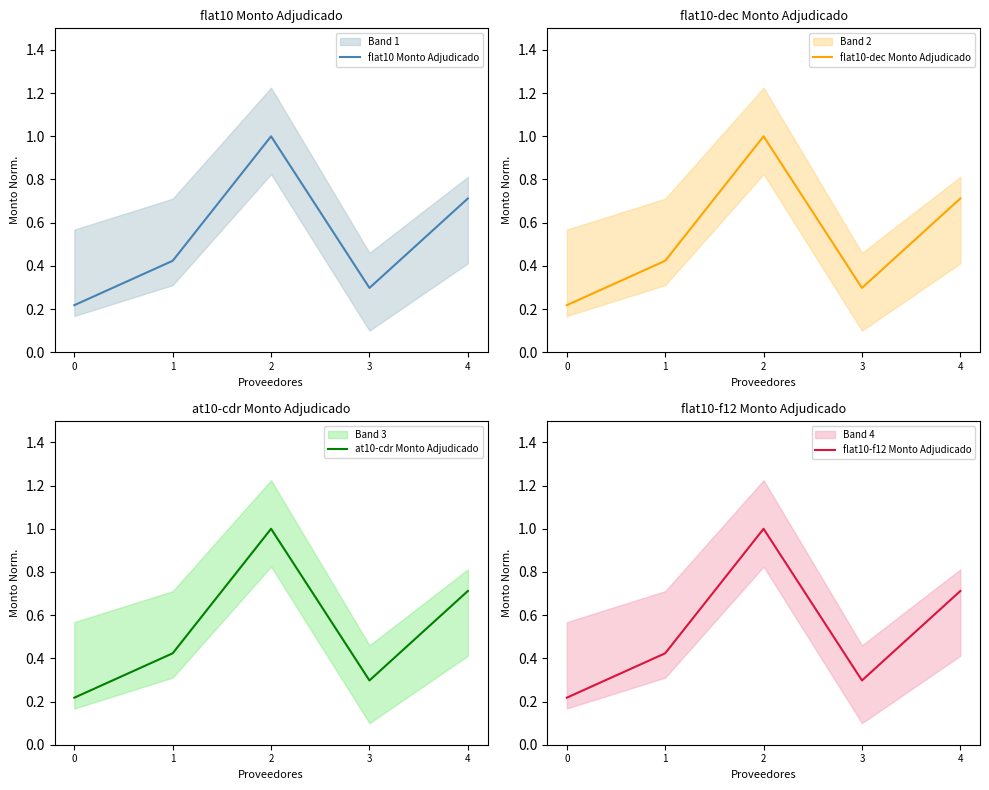

At how many categories does at least one series exceed 0?

5